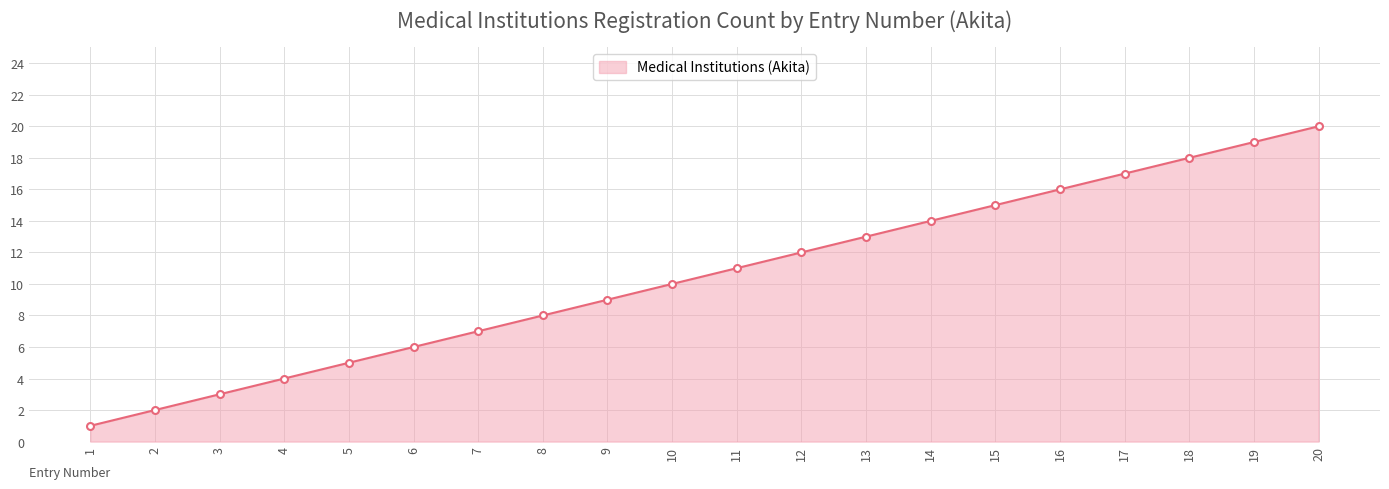

What is the difference between the second highest and second lowest values?

17